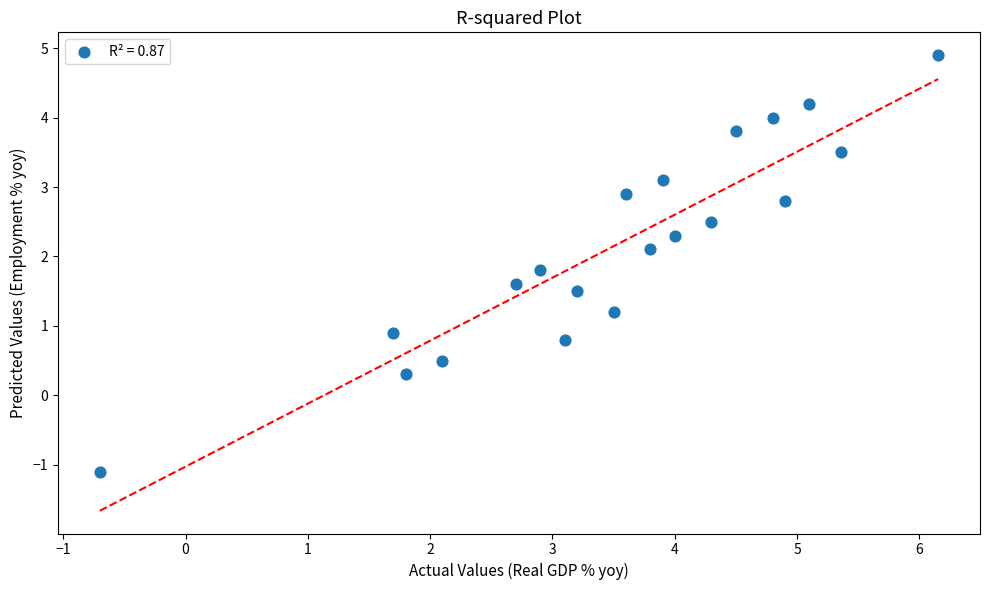

What is the range of X values (max minus min)?

6.9